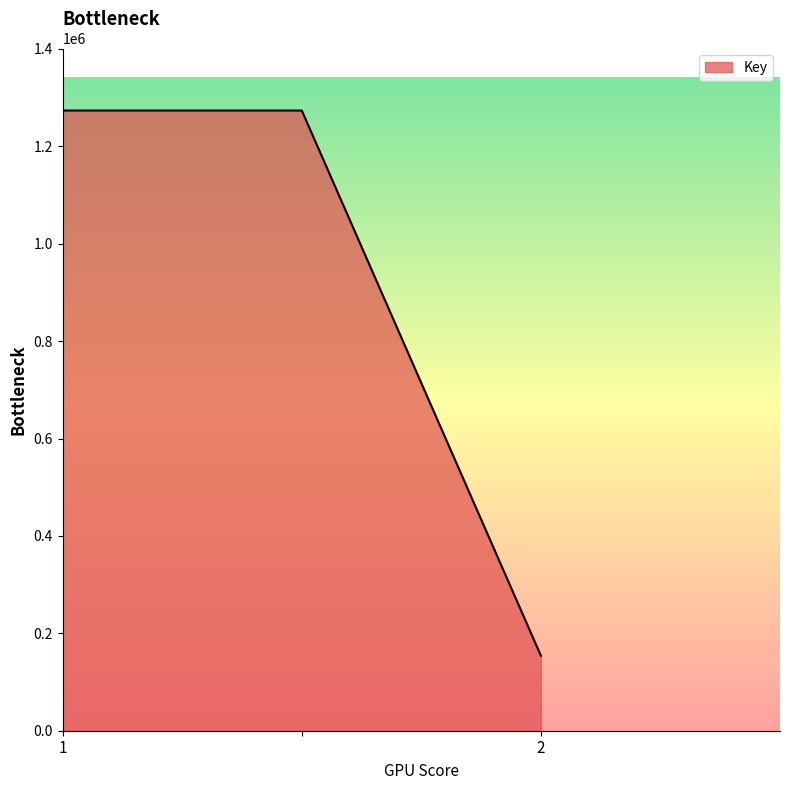

What is the smallest value displayed?

154112